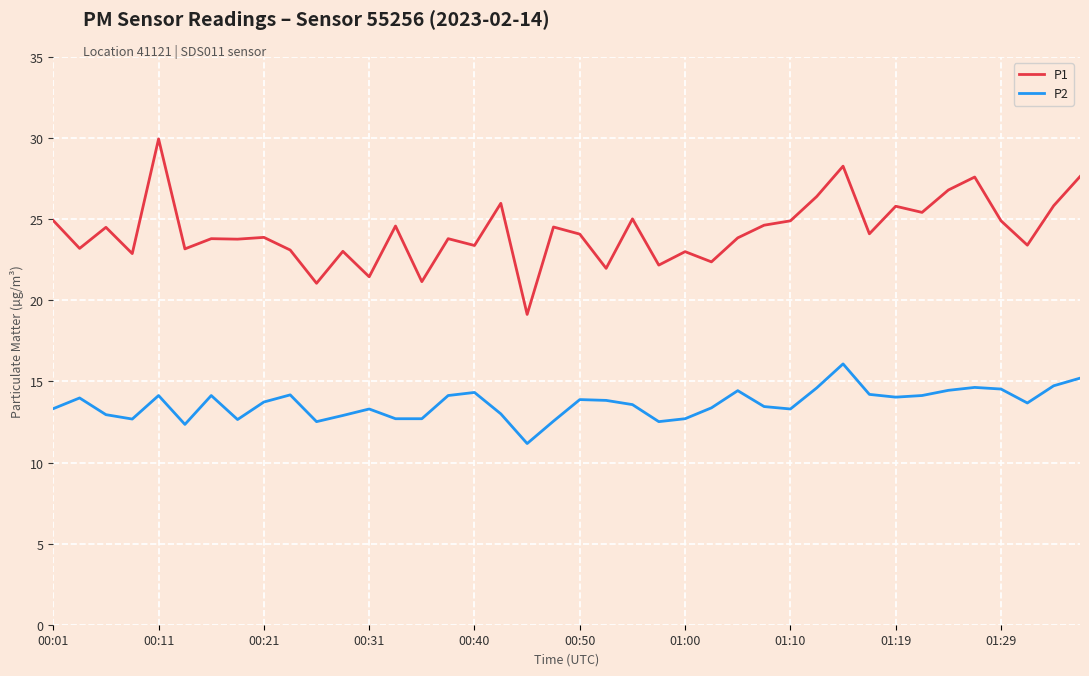

Which series has the widest spread of values?

P1